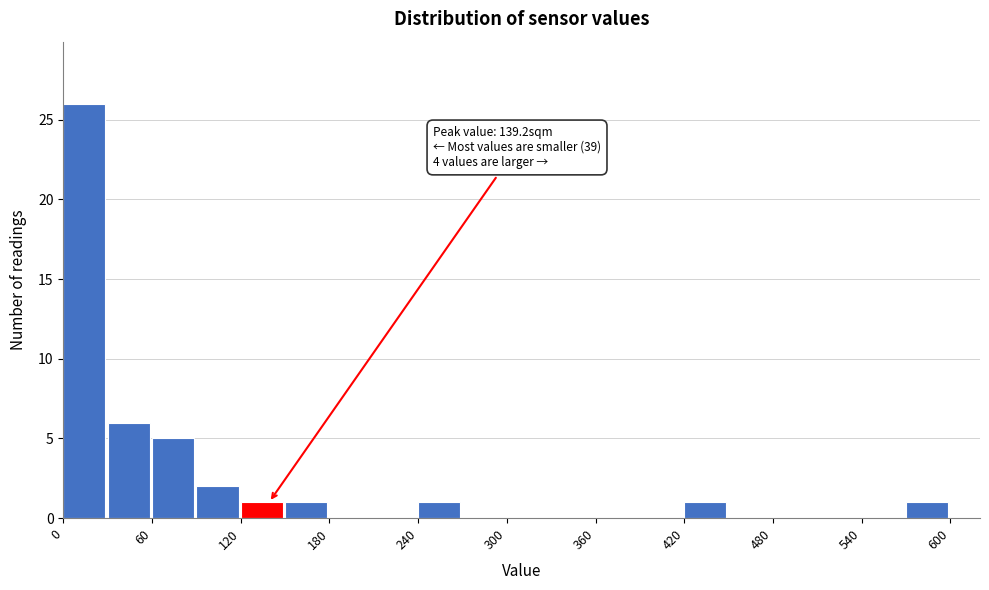

Around what value on the x-axis is the tallest bar? Give the approximate position of its centre, as read against the axis.

10